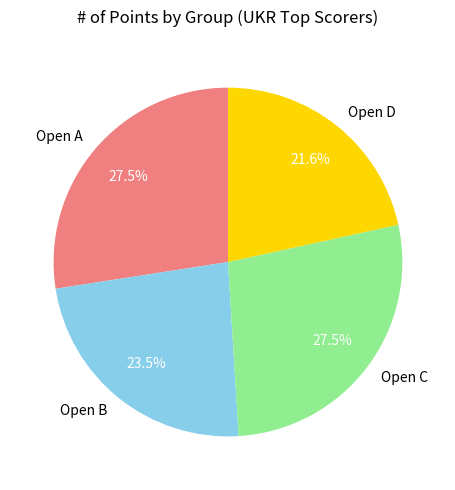

What is the smallest slice in the pie chart?

Open D